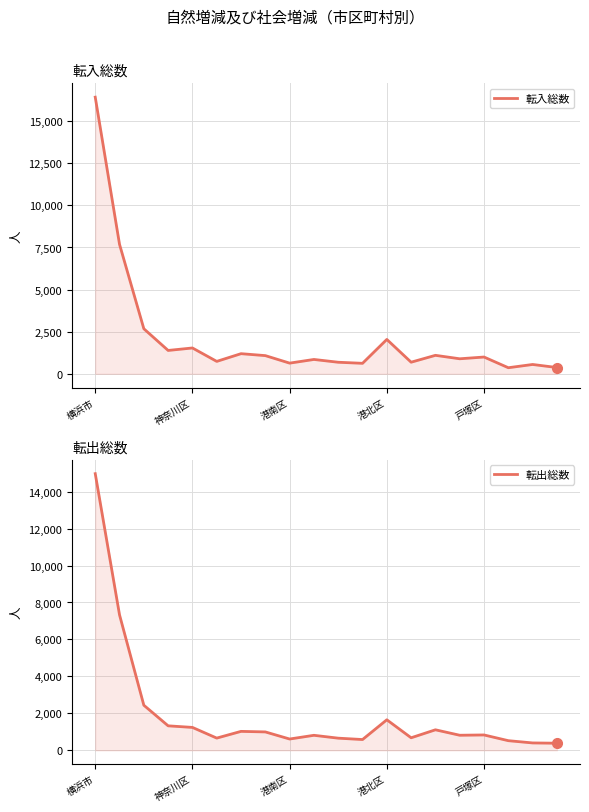

Which series ends up on top after the final intersection of 転入総数 and 転出総数?

転出総数